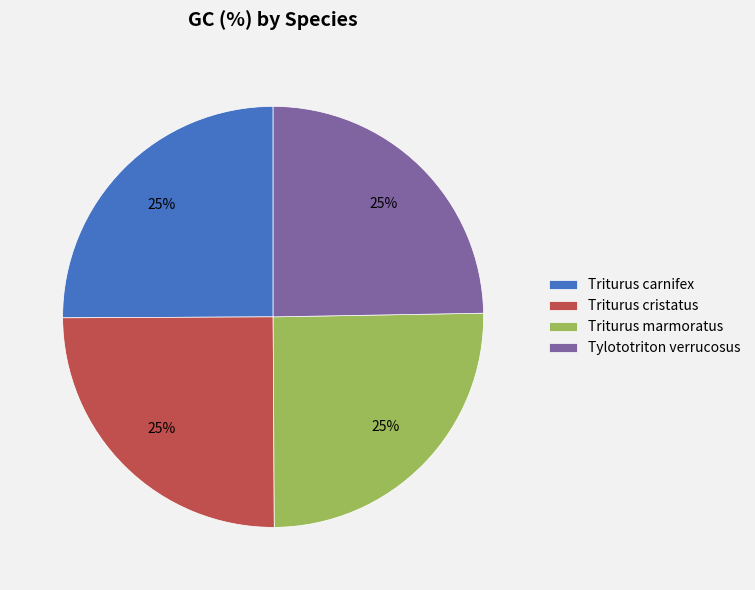

To the nearest percent, what is the combined percentage of Tylototriton verrucosus and Triturus cristatus?

50%